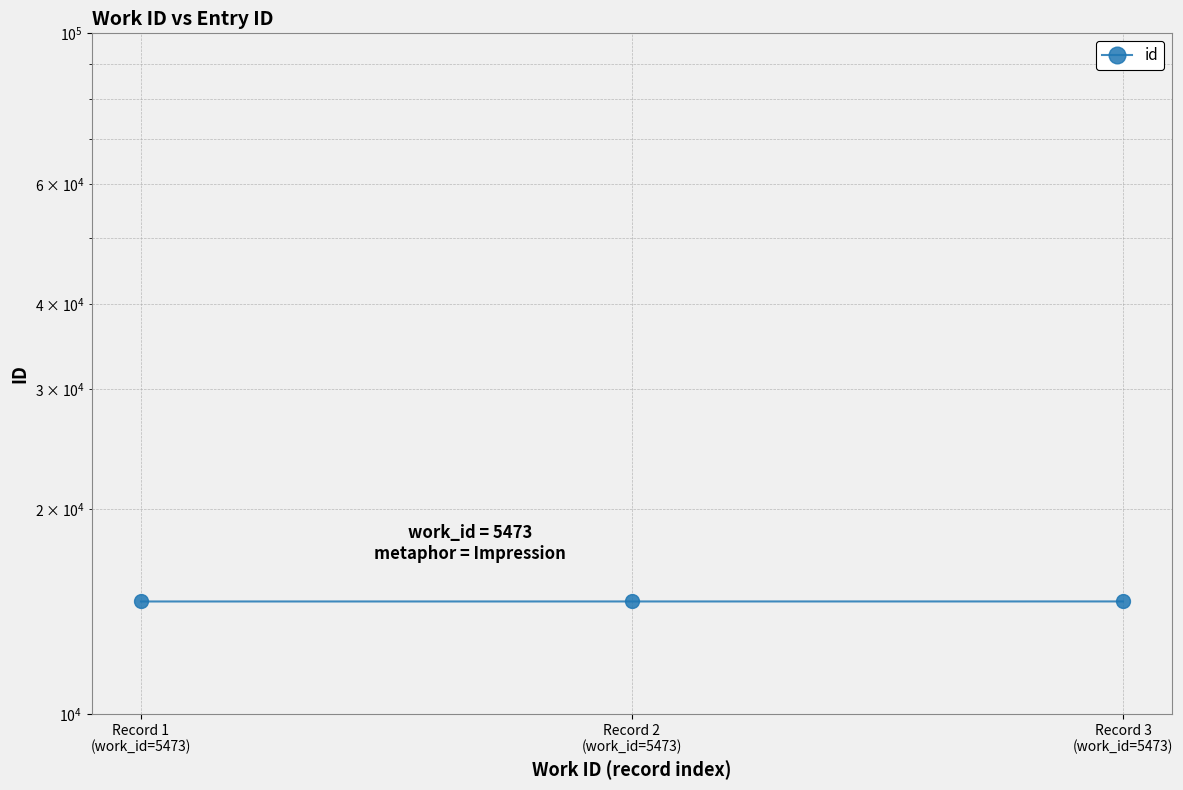

At which label does the data first exceed 14634?

Record 3
(work_id=5473)